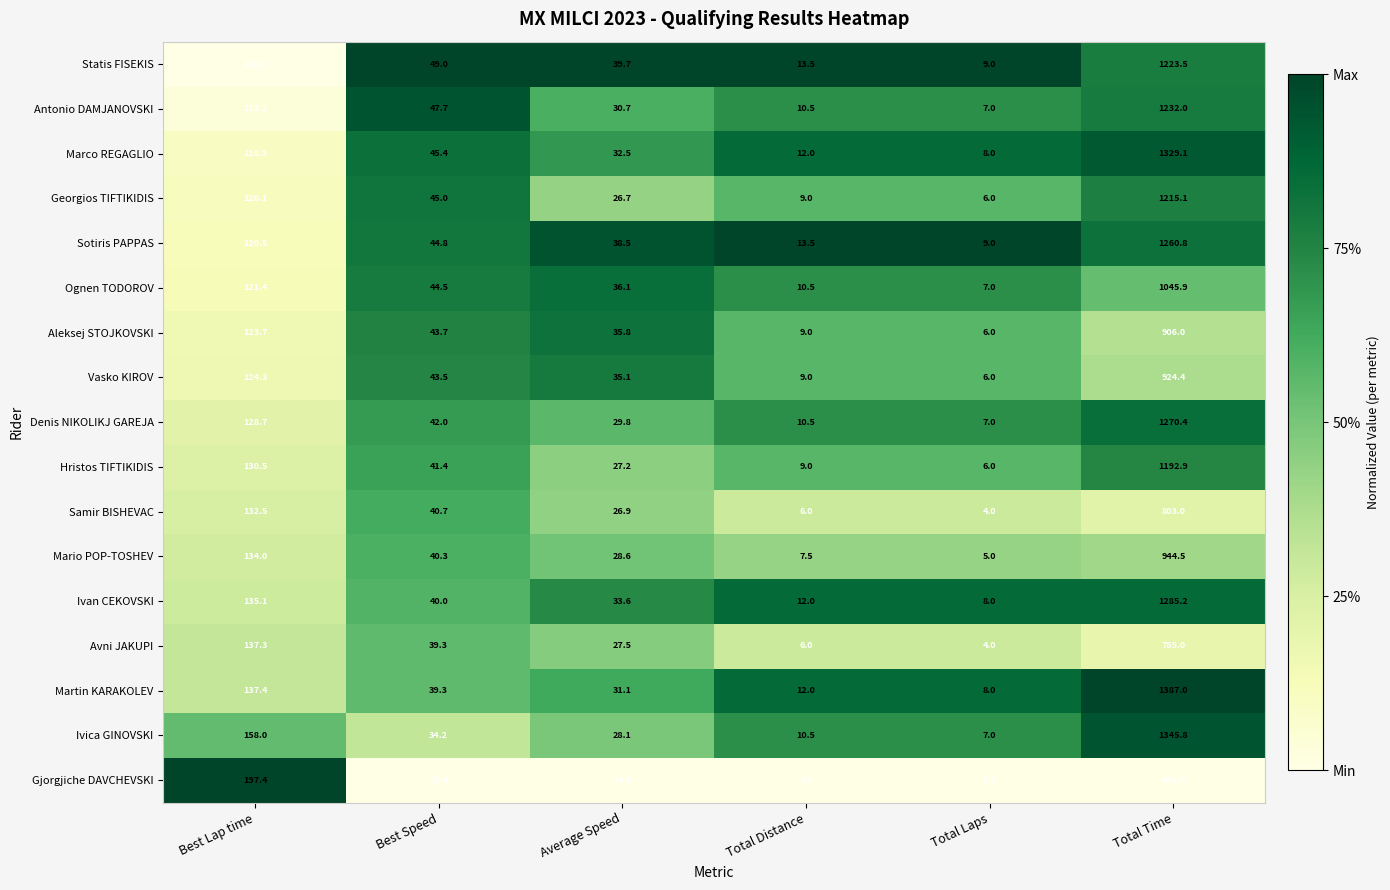

What is the average value of the Antonio DAMJANOVSKI series?

240.2